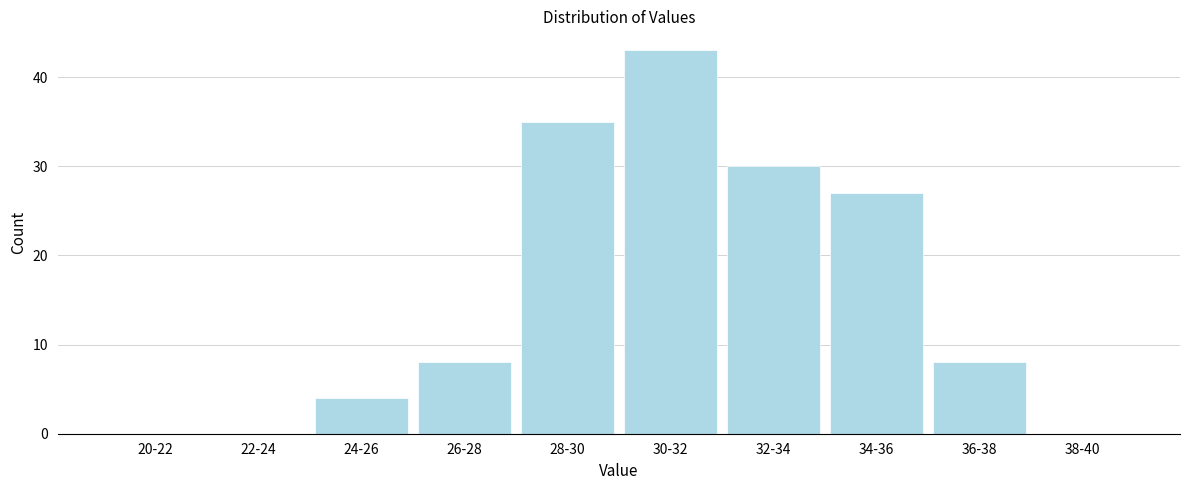

Reading left to right, extract all data points from this chart.

20-22=0	22-24=0	24-26=4	26-28=8	28-30=35	30-32=43	32-34=30	34-36=27	36-38=8	38-40=0